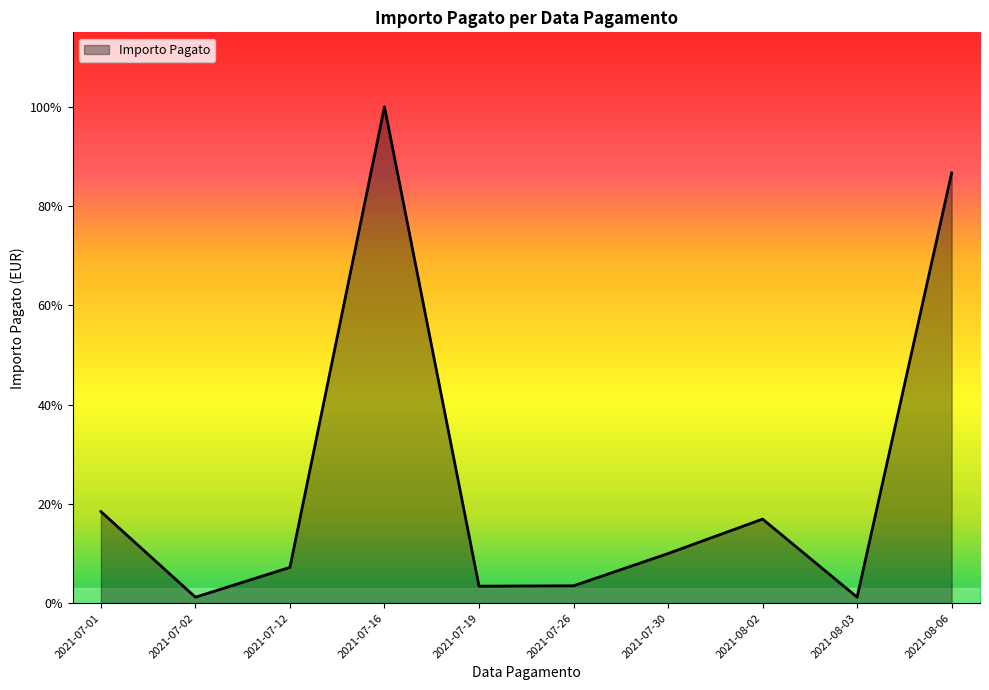

Between 2021-07-19 and 2021-07-30, which is larger?

2021-07-30